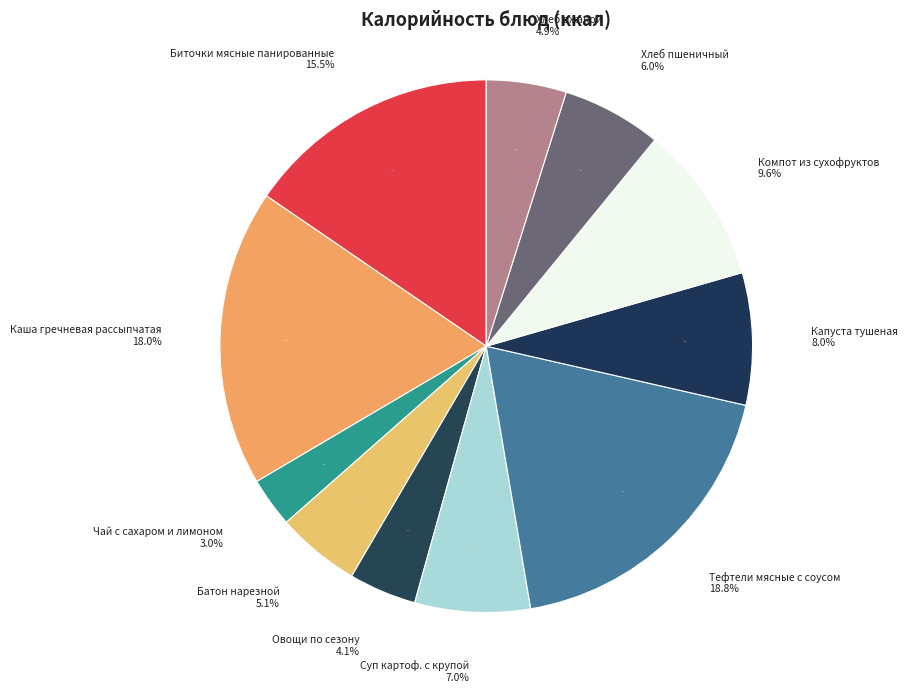

Is it true that Капуста тушеная is 1% of the pie?

False